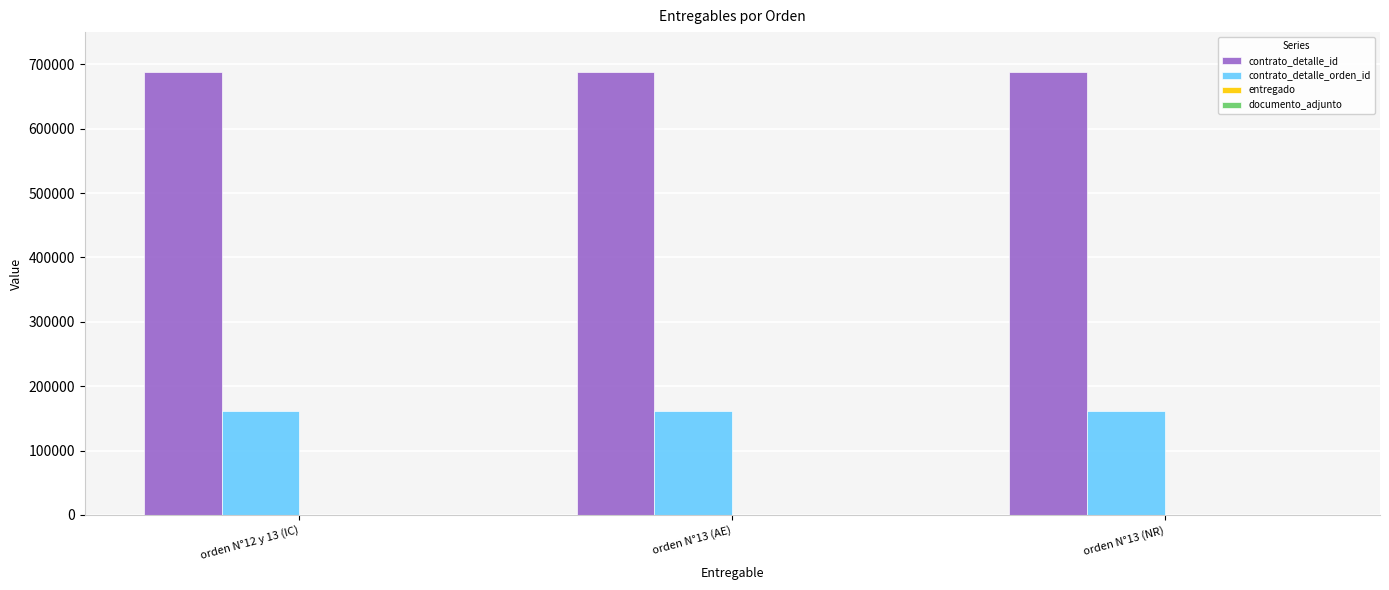

What is the maximum value for contrato_detalle_orden_id?

162043